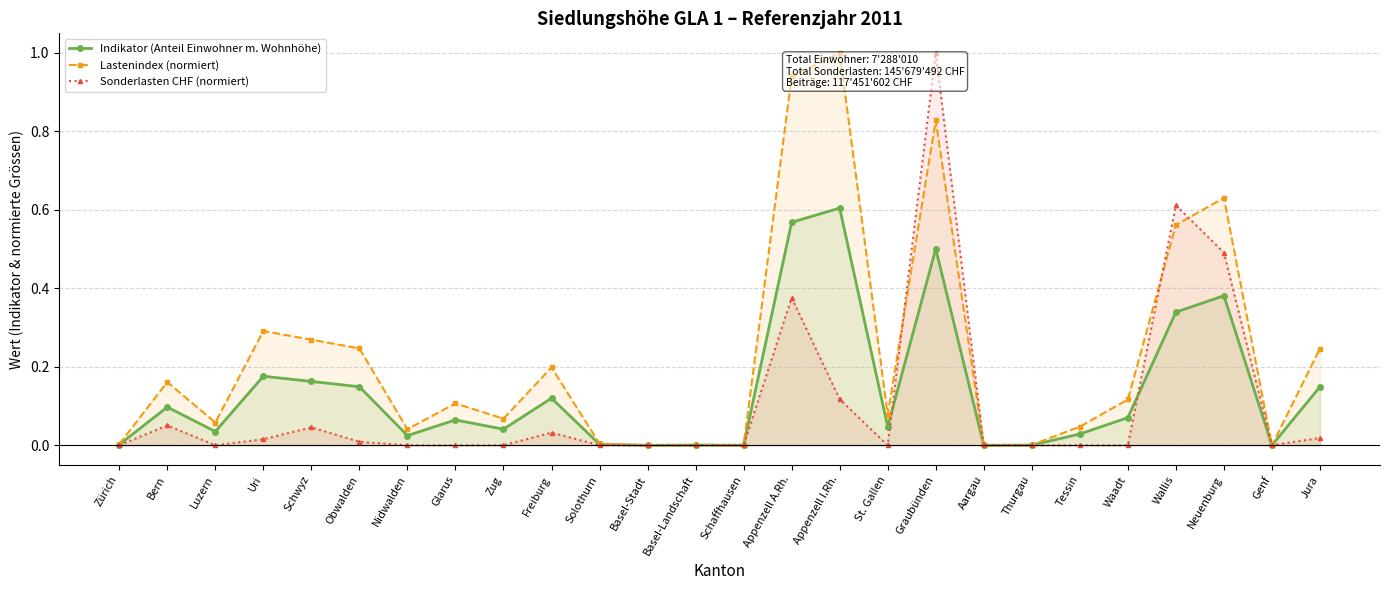

Between Basel-Landschaft and Waadt, which series saw the biggest shift?

Lastenindex (normiert)